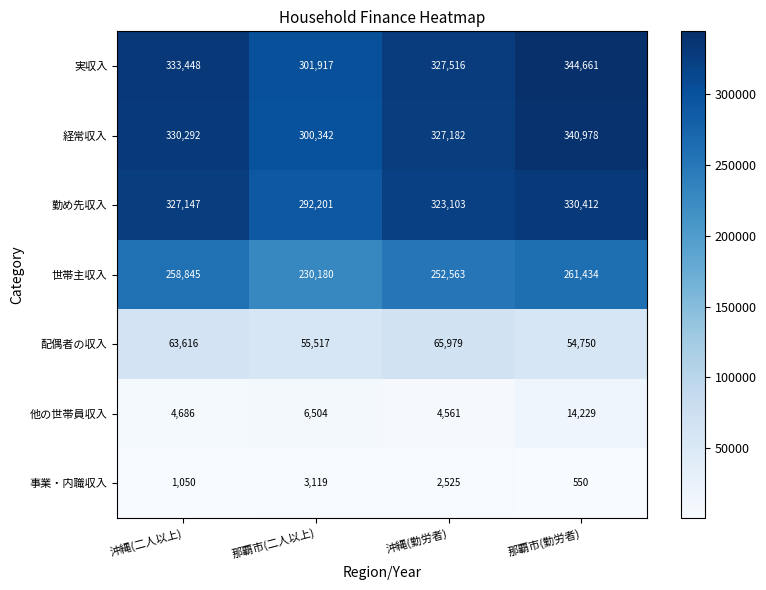

What is the approximate value of 実収入 at 那覇市(勤労者), to the nearest 10?

344660